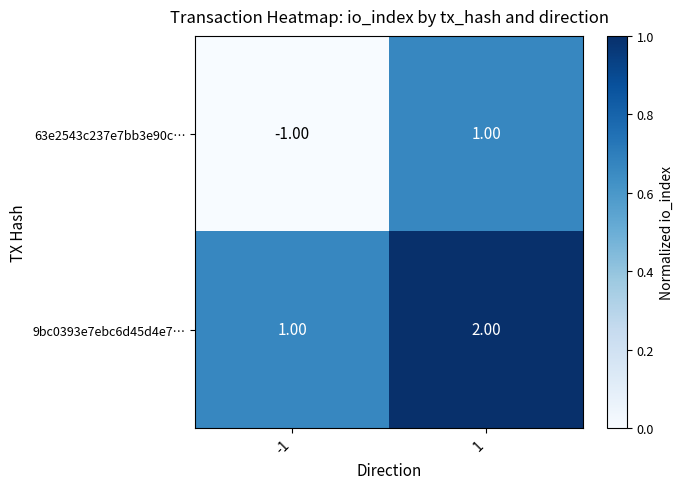

Rank the series by their average value, from highest to lowest.

9bc0393e7ebc6d45d4e7…, 63e2543c237e7bb3e90c…